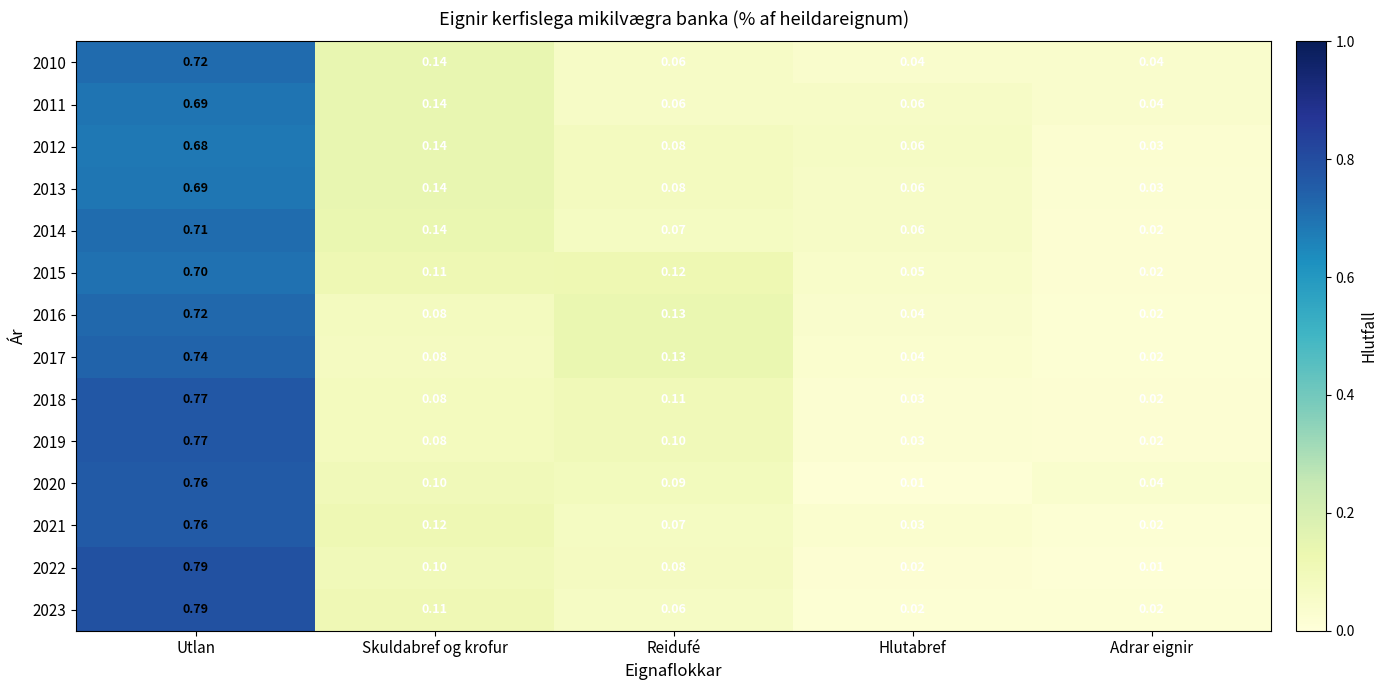

Is the value of 2018 at Hlutabref greater than the value of 2021 at Skuldabref og krofur?

No